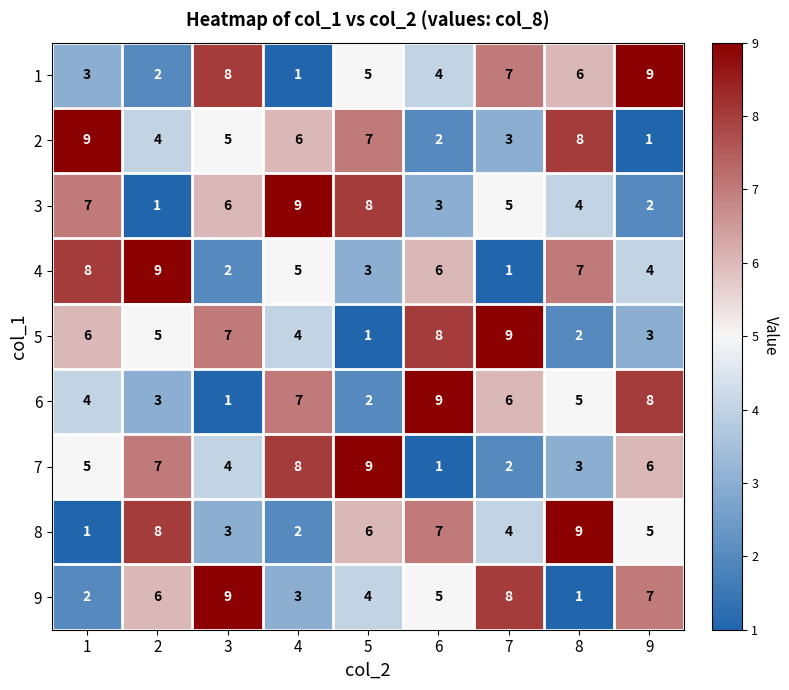

Is the value of 9 at 3 greater than the value of 6 at 3?

Yes